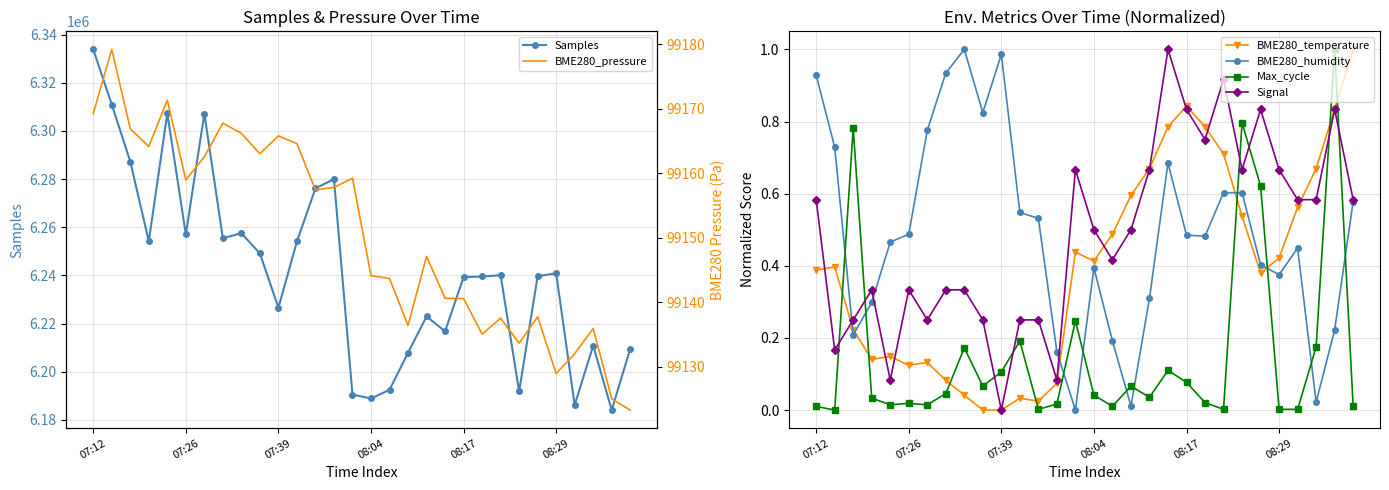

At which category is the sum across all series the highest?

07:12